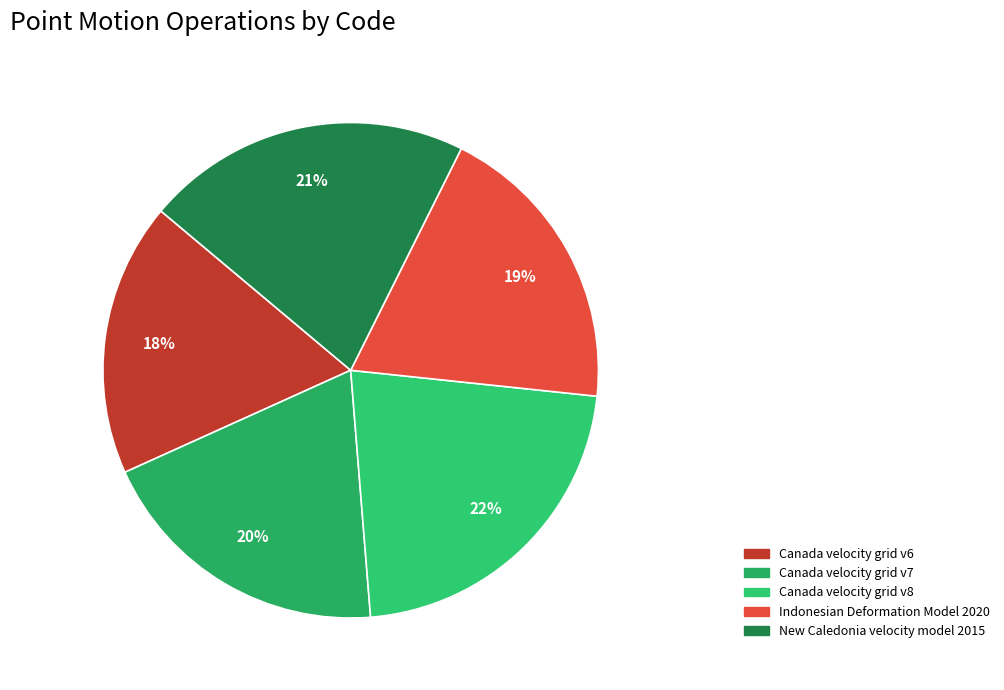

How many segments does this pie chart have?

5